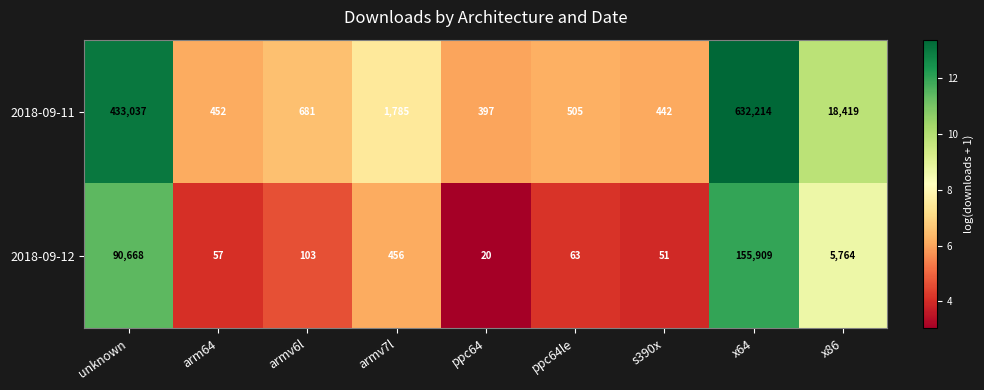

Reading left to right, transcribe all the data shown in this chart.

2018-09-11: unknown=433037	arm64=452	armv6l=681	armv7l=1785	ppc64=397	ppc64le=505	s390x=442	x64=632214	x86=18419
2018-09-12: unknown=90668	arm64=57	armv6l=103	armv7l=456	ppc64=20	ppc64le=63	s390x=51	x64=155909	x86=5764